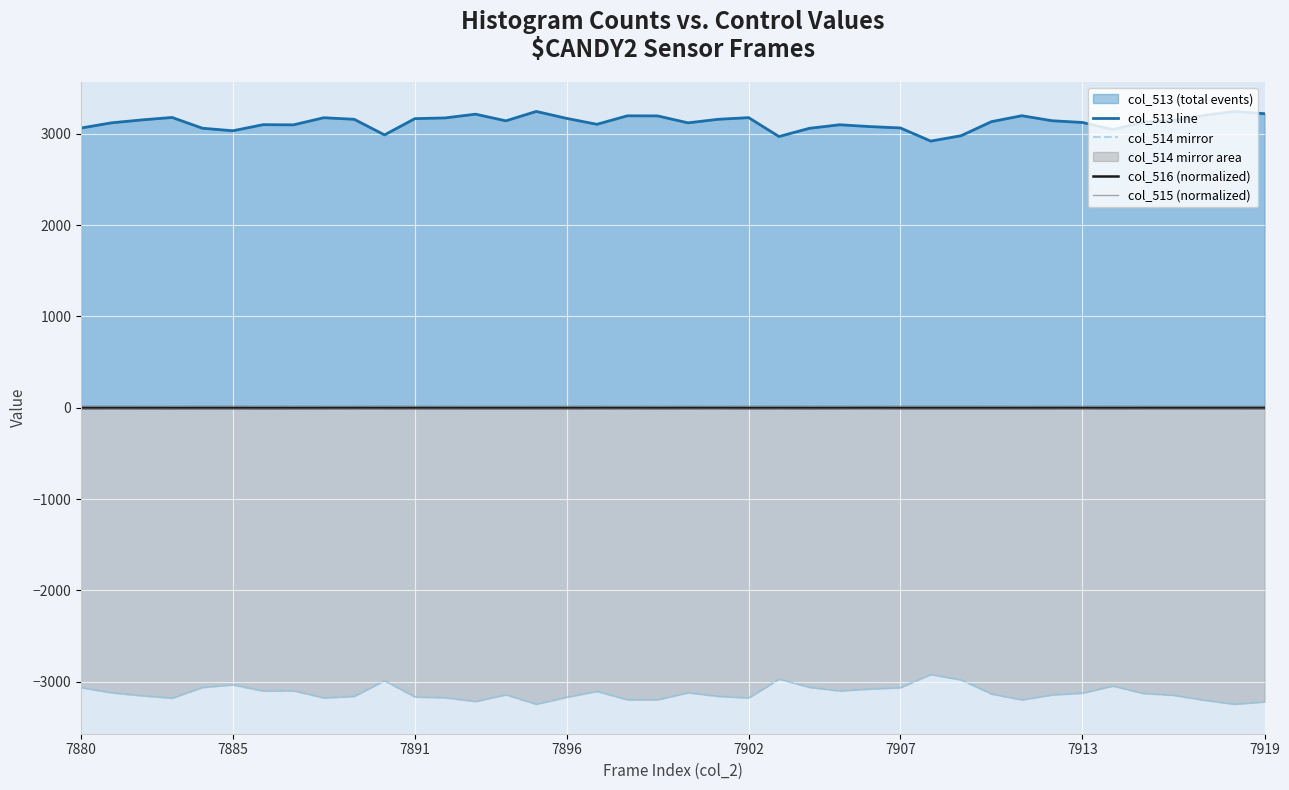

True or false: col_515 (normalized) has a value of 16.5 at 7885.

True